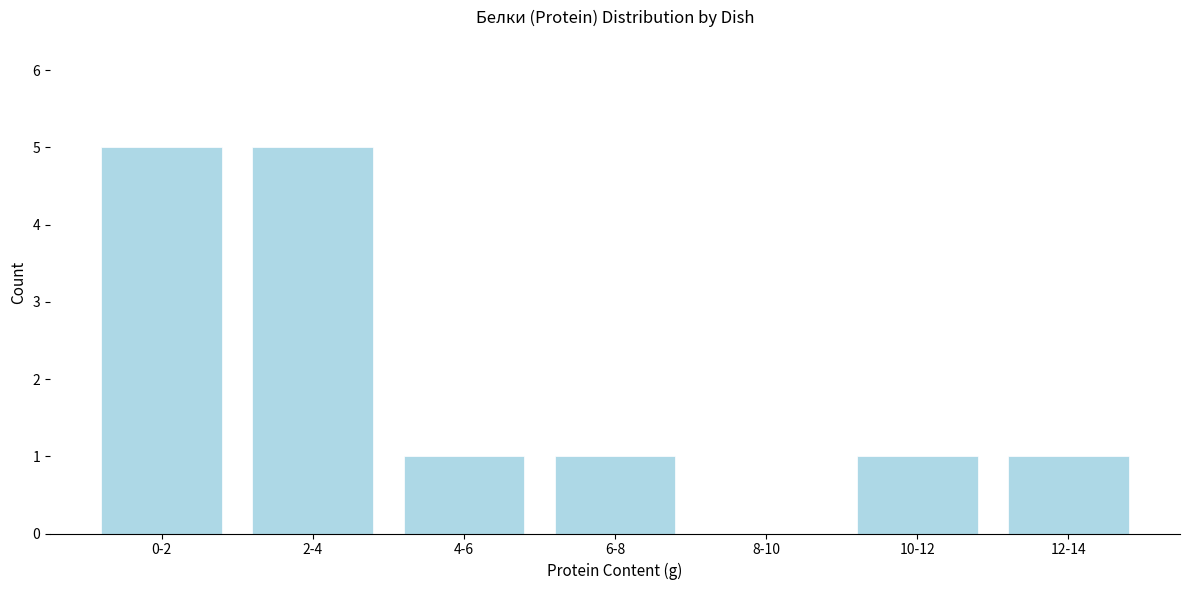

Reading left to right, extract all data points from this chart.

0-2=5	2-4=5	4-6=1	6-8=1	8-10=0	10-12=1	12-14=1